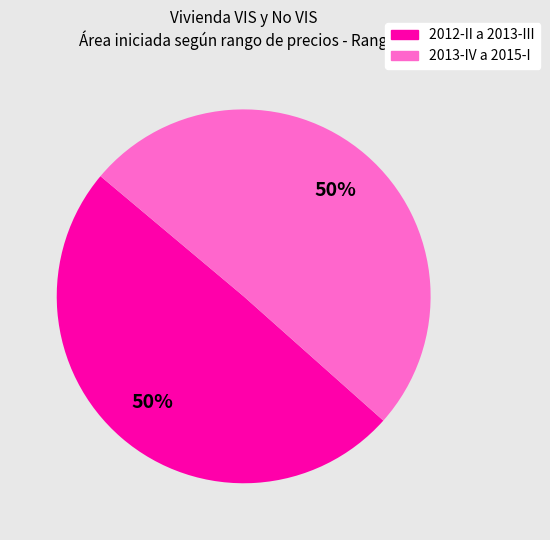

Is there a majority slice in this chart?

No